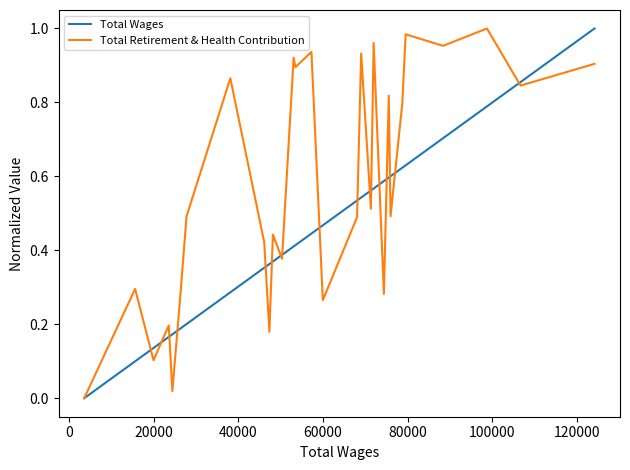

List the series in order of their overall mean, lowest first.

Total Wages, Total Retirement & Health Contribution